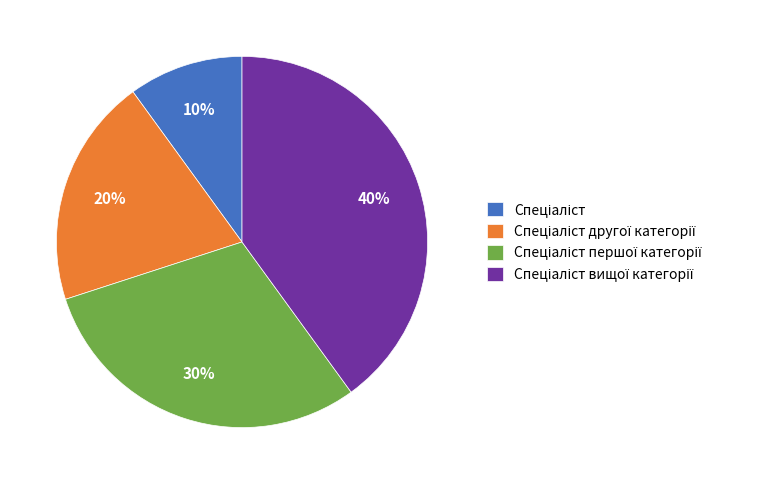

Does any single category account for the majority?

No